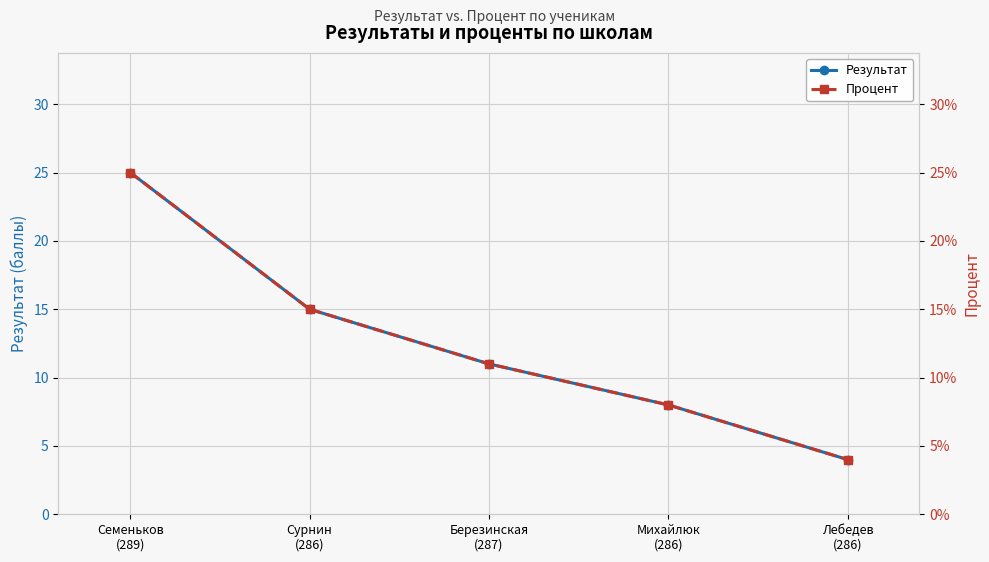

Reading left to right, extract all data points from this chart.

Результат: 25.0	15.0	11.0	8.0	4.0
Процент: 0.2	0.1	0.1	0.1	0.0